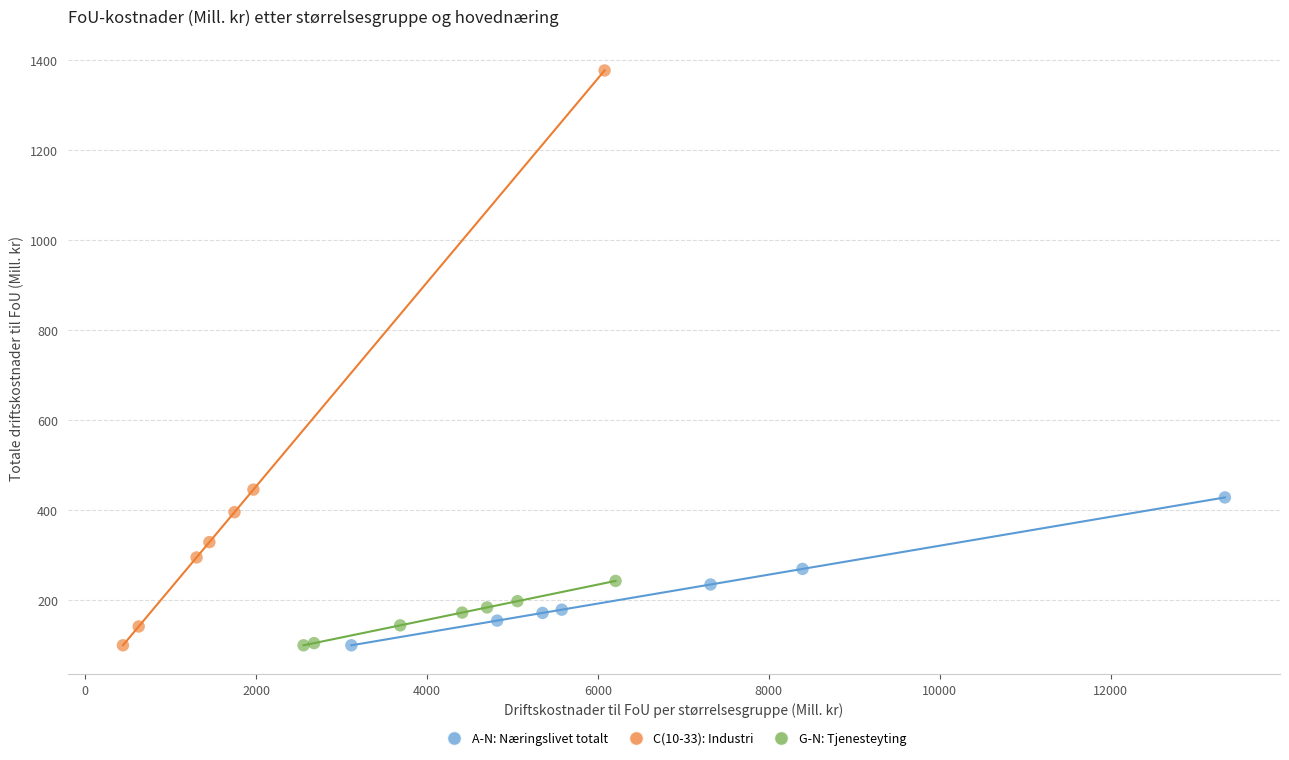

Which series has the largest Y range (max minus min)?

C(10-33): Industri